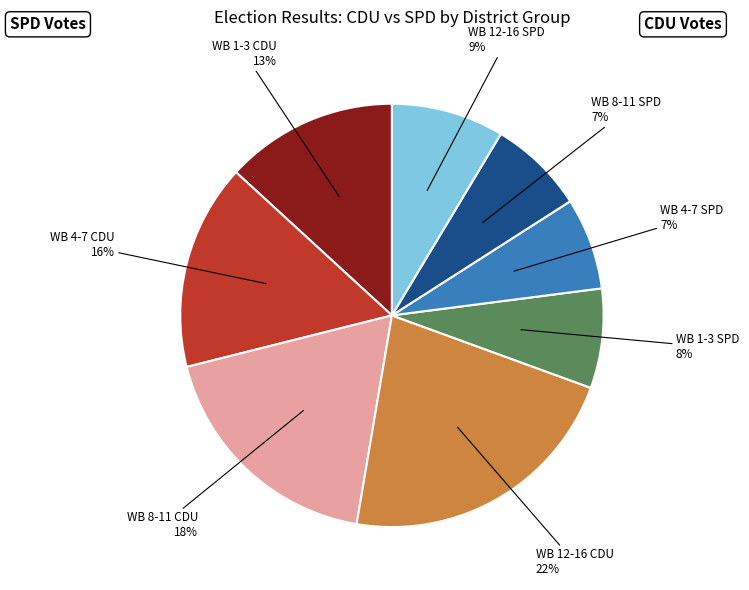

Do WB 4-7 CDU and WB 1-3 CDU together represent more than half of the pie?

No